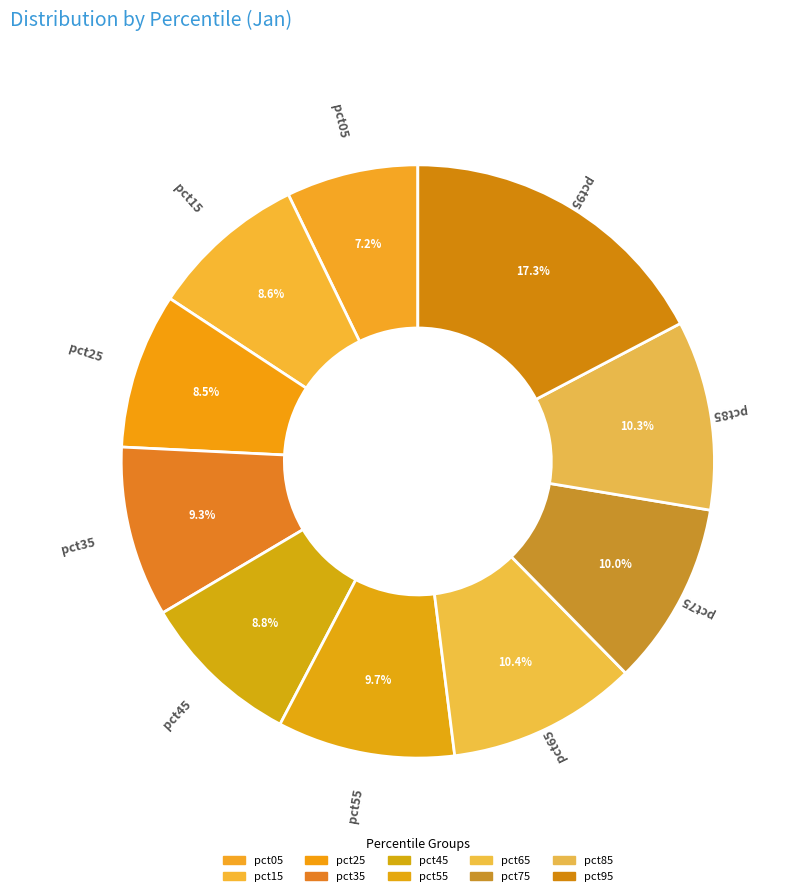

What percentage is NOT represented by pct55?

90.3%